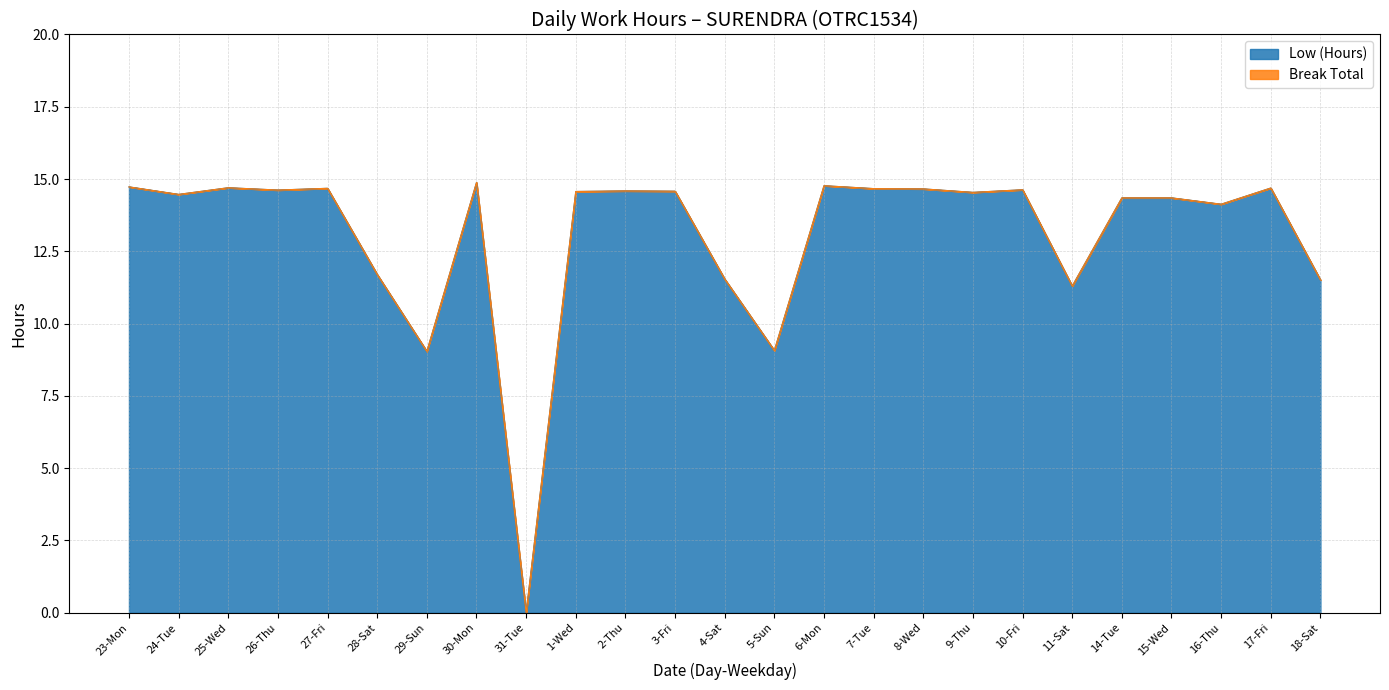

At which category does the data reach its first local valley?

24-Tue